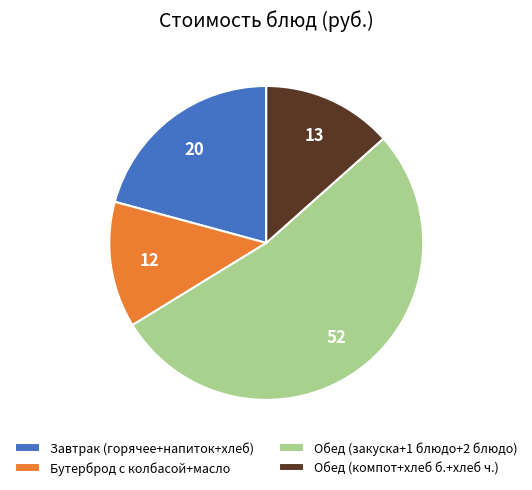

Is there a majority slice in this chart?

Yes